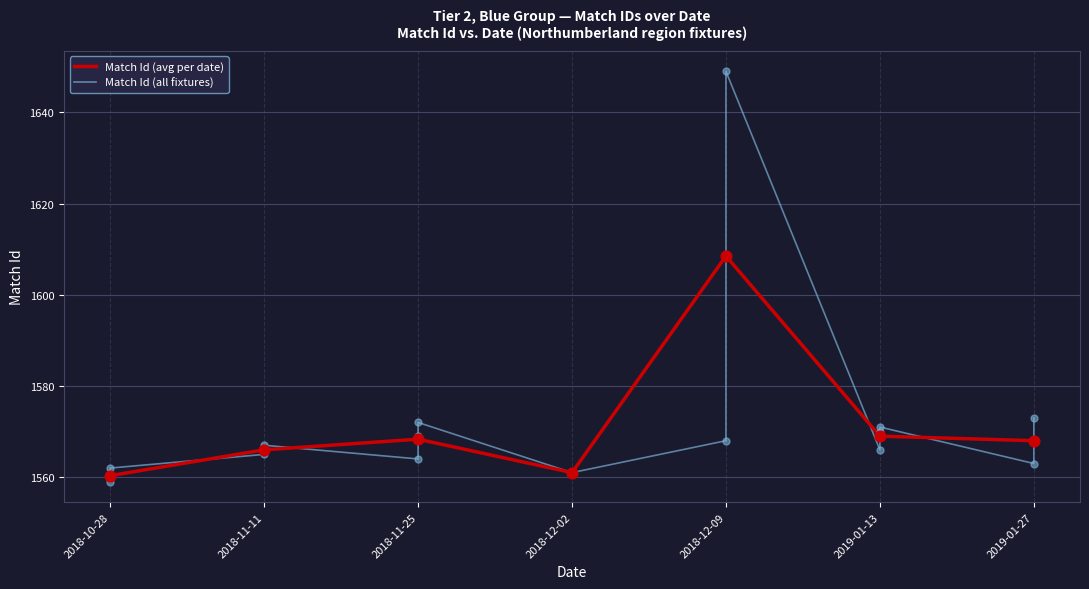

Which has a higher value, 2019-01-27 or 2018-11-25?

2018-11-25